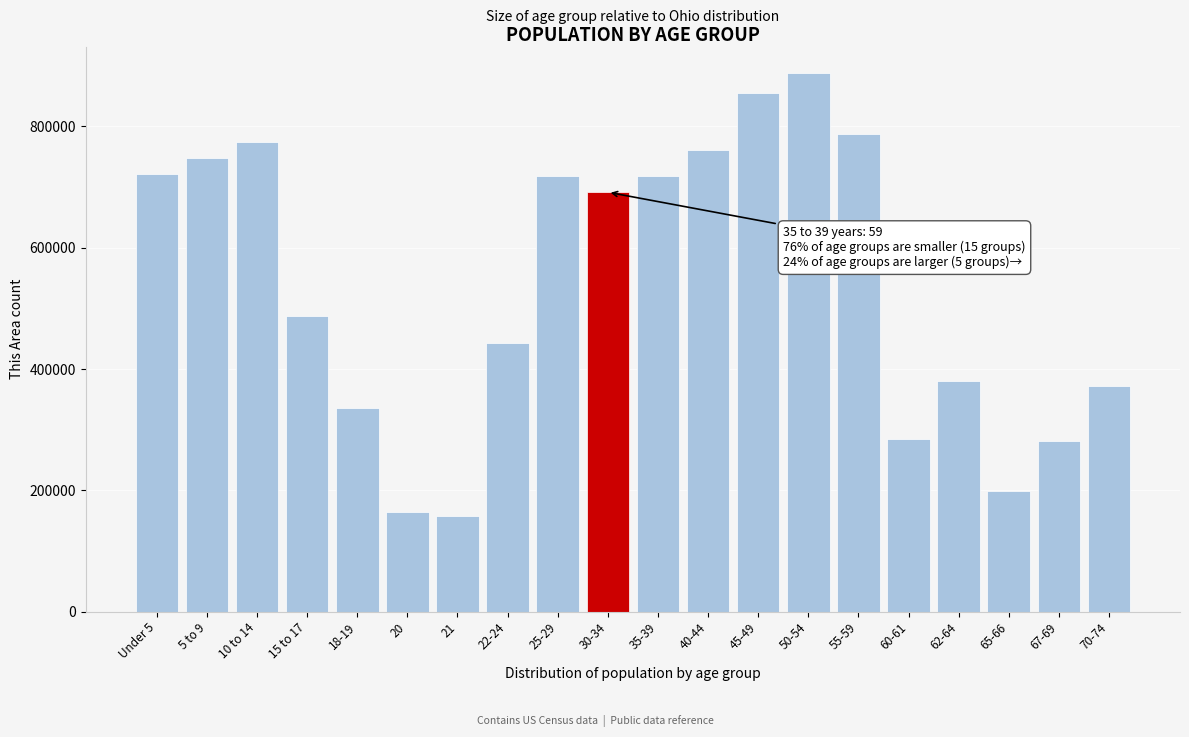

What is the ratio of the value at 50-54 to the value at 5 to 9?

1.2